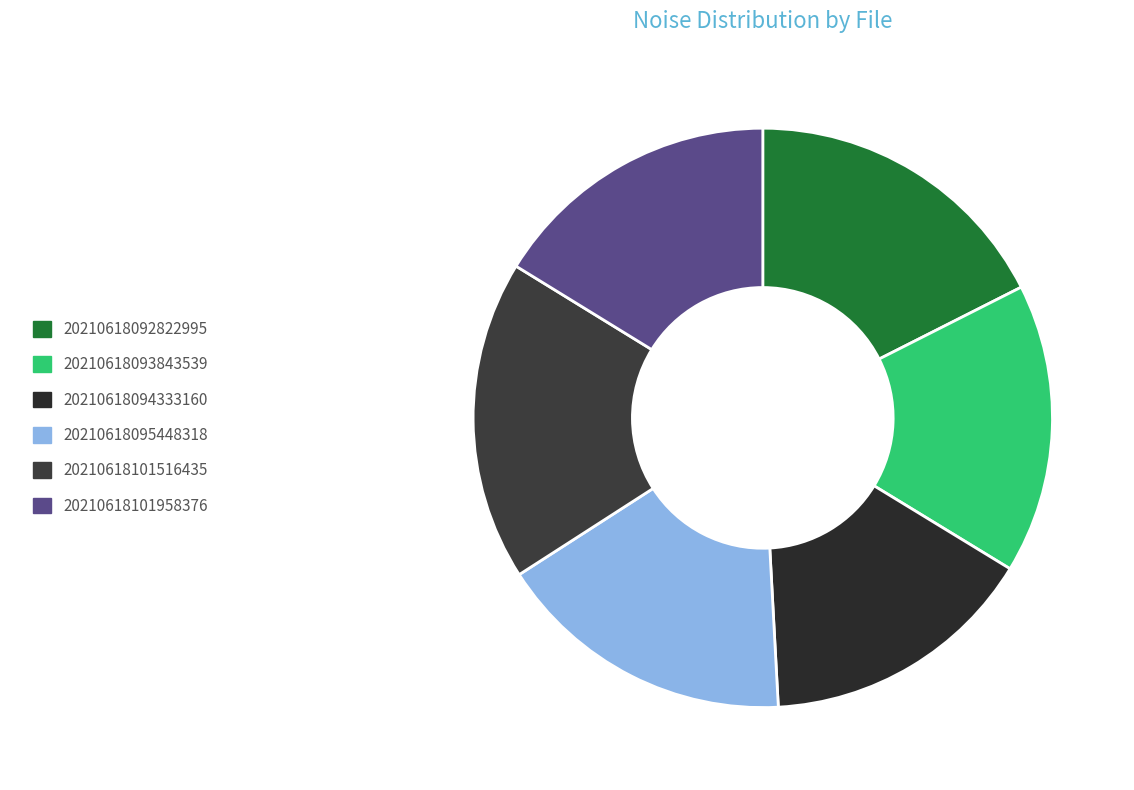

Between 20210618092822995 and 20210618101516435, which is larger?

20210618101516435